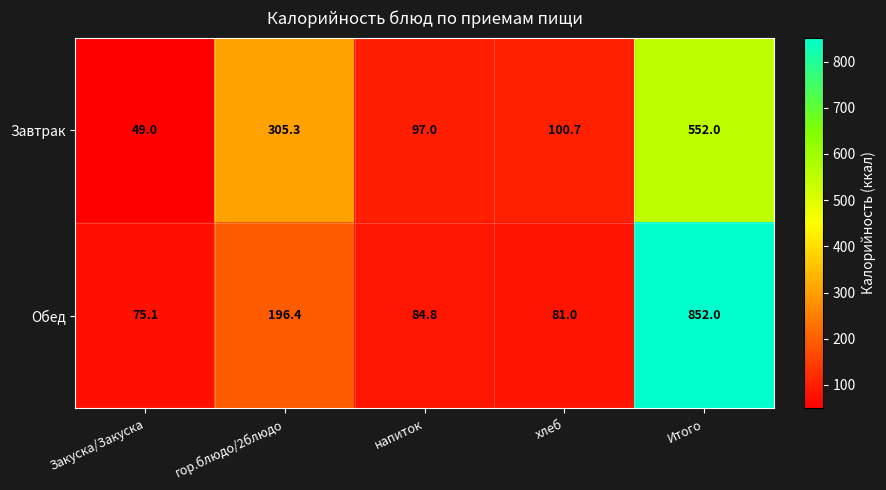

The Обед series shows 113.9 at гор.блюдо/2блюдо. True or false?

False